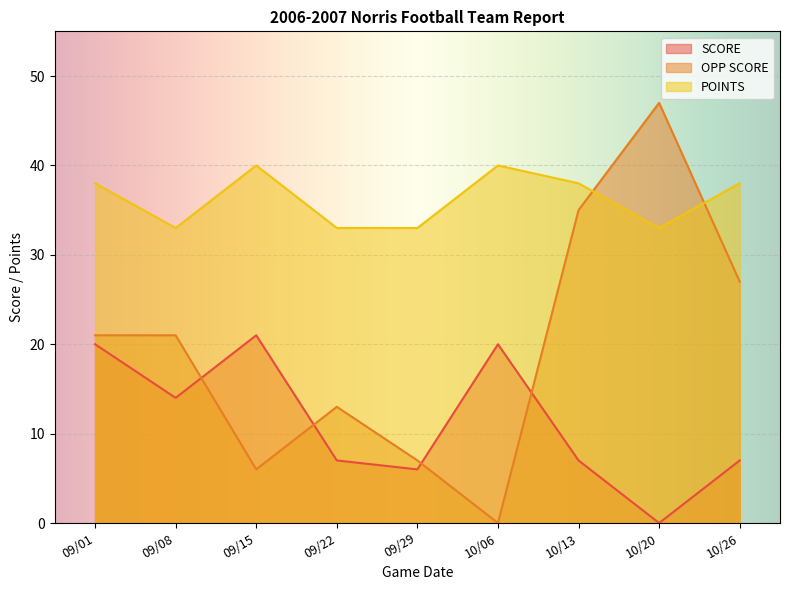

What is the label of the 9th point from the left?

10/26